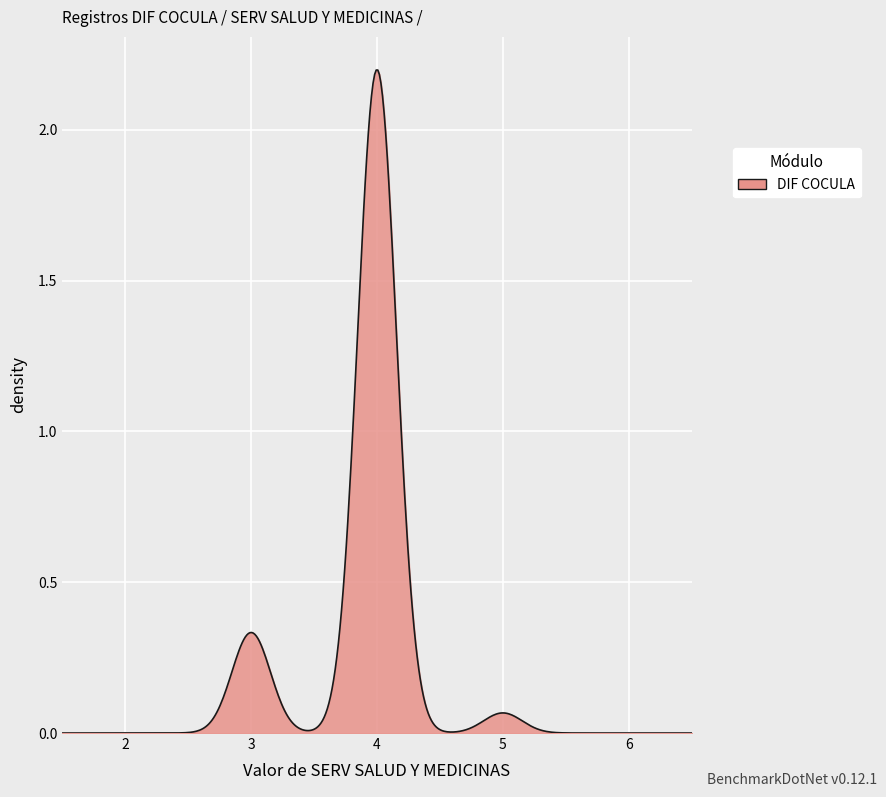

Does the chart have visible grid lines?

Yes